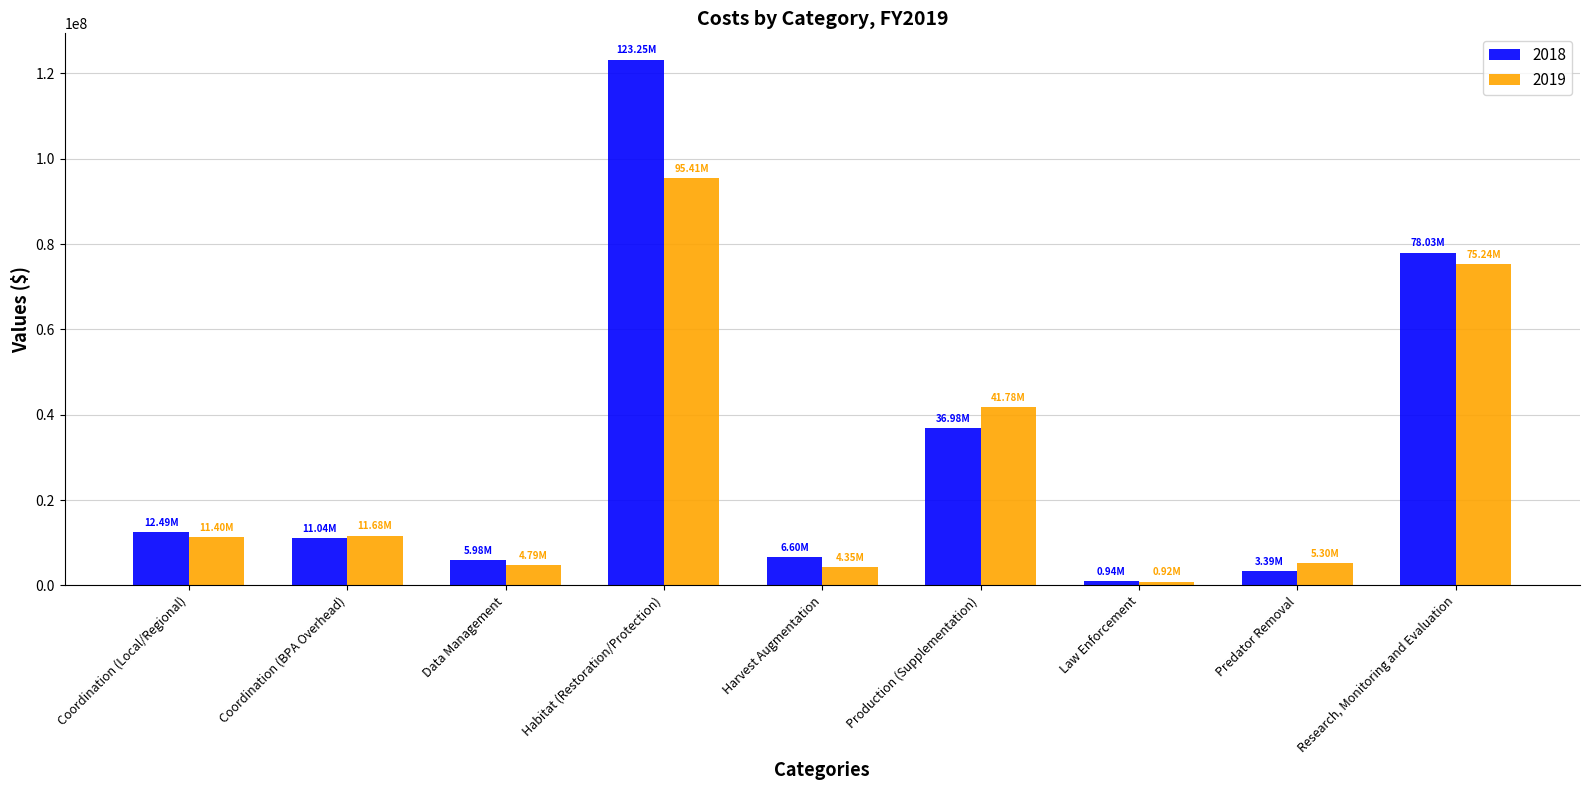

How many bars are there in total?

18